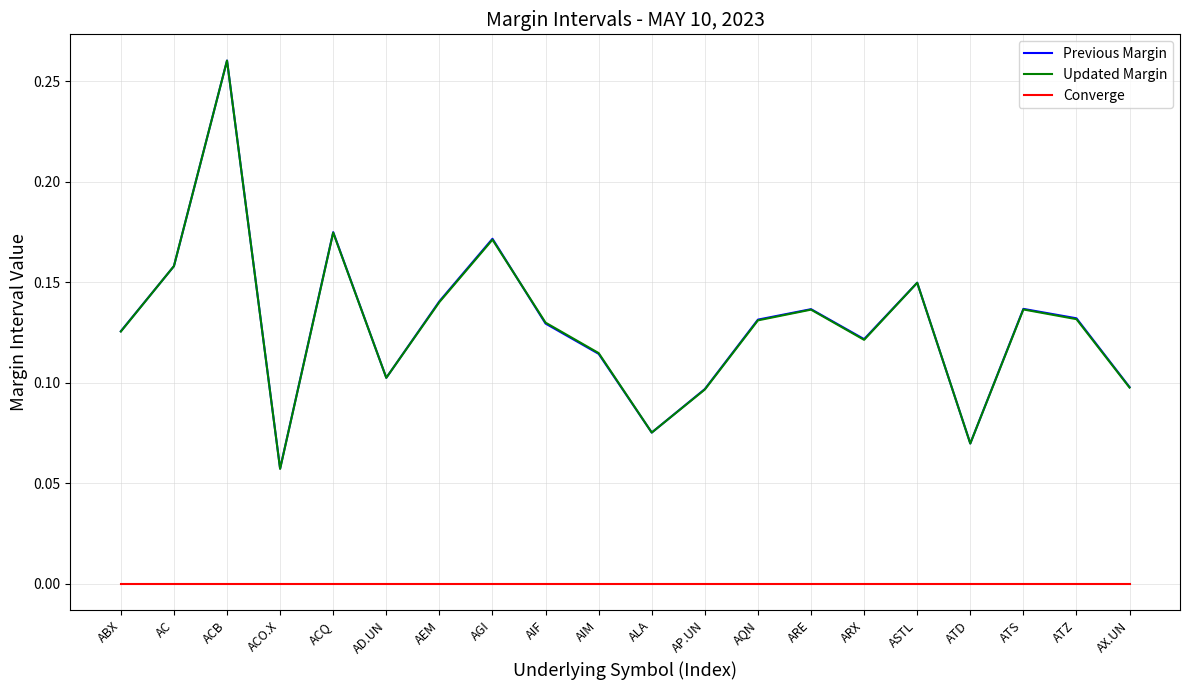

What position from the right is AEM?

14